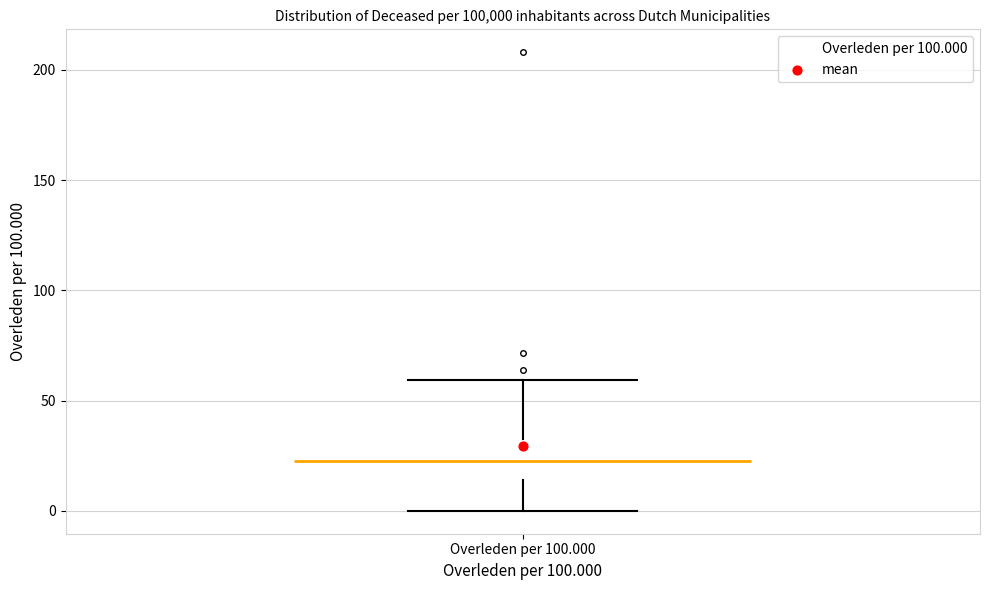

Where is the upper edge of the box for Overleden per 100.000 on the y-axis? The values are not printed on the chart, so give them approximately, as read against the axis.

30